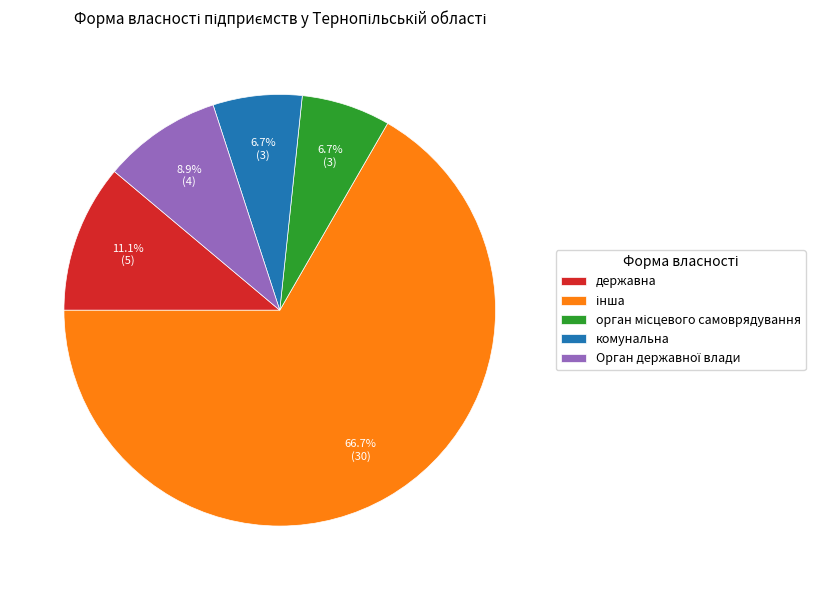

Is it true that комунальна is 7% of the pie?

True